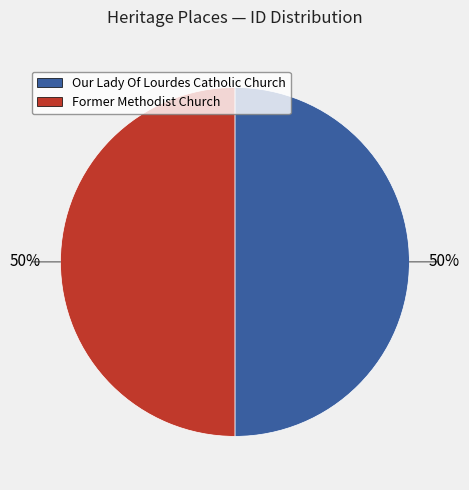

To the nearest percent, what portion does Former Methodist Church represent?

50%